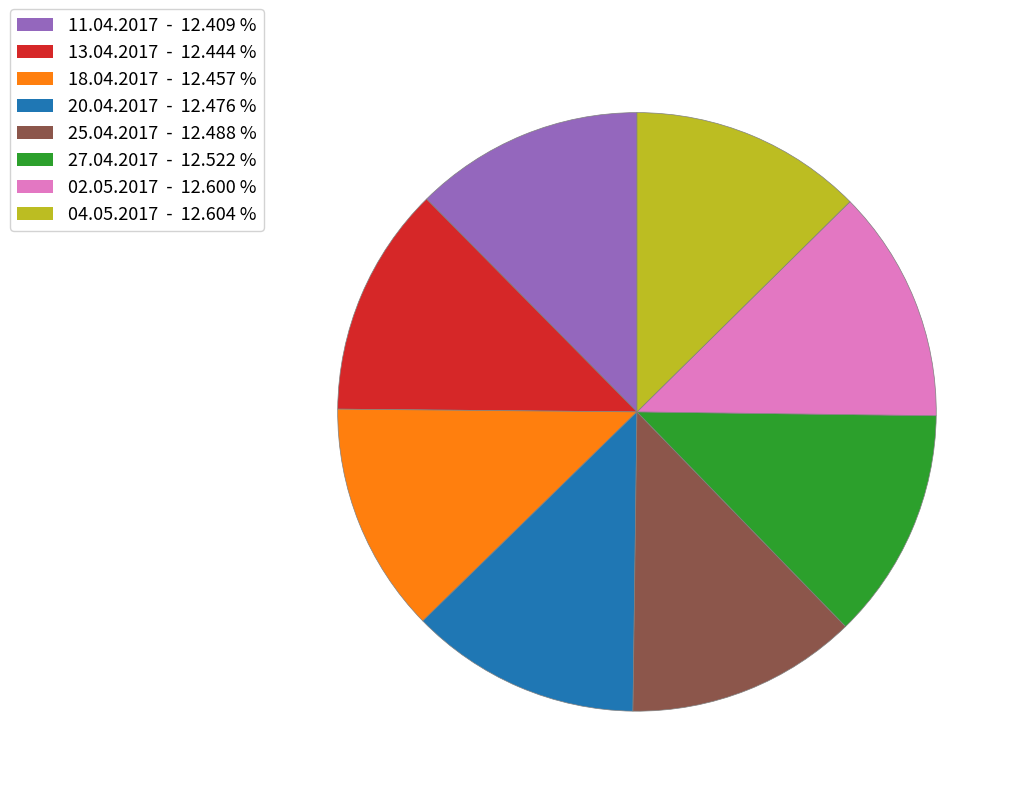

Do 25.04.2017 and 13.04.2017 together represent more than half of the pie?

No